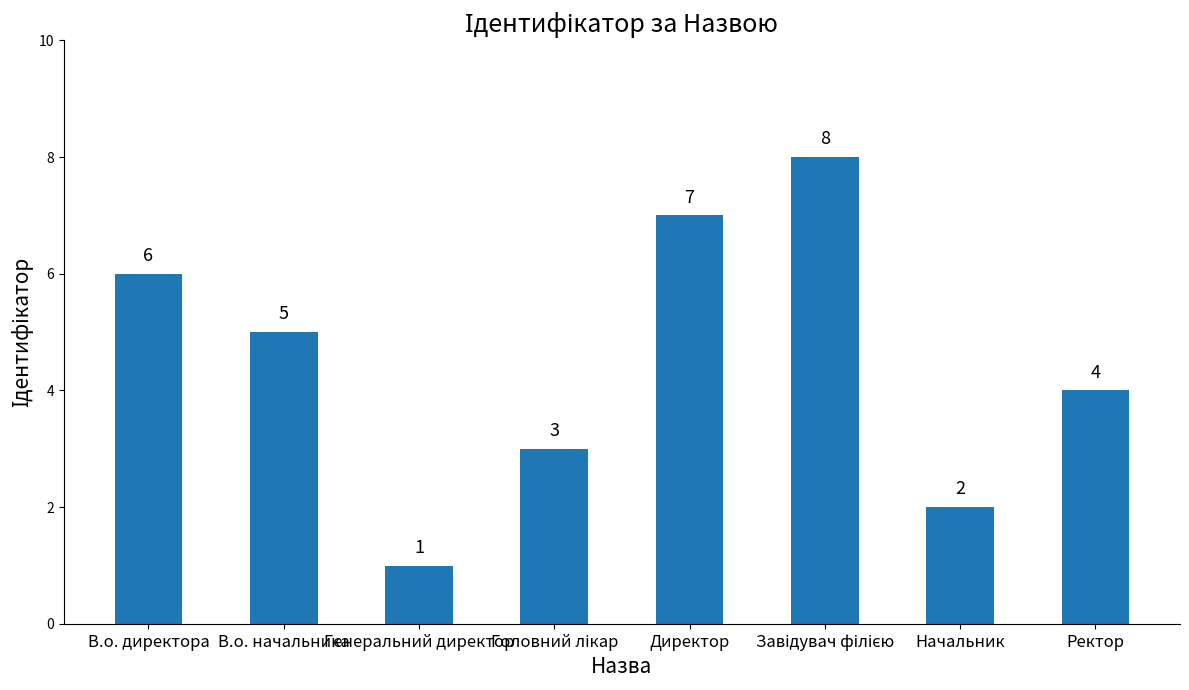

Approximately how many times larger is the value at Ректор compared to Генеральний директор?

4.0